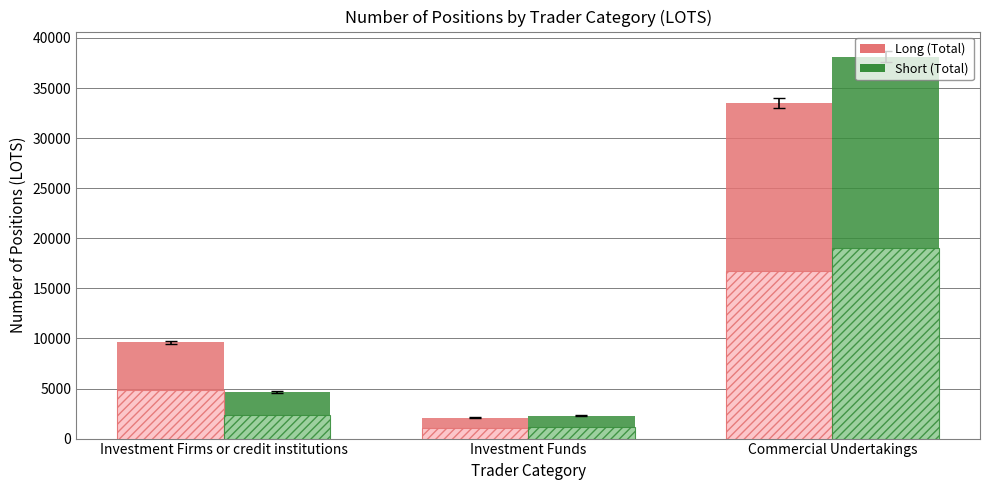

What is the sum of all Short (Total) values?

45056.5